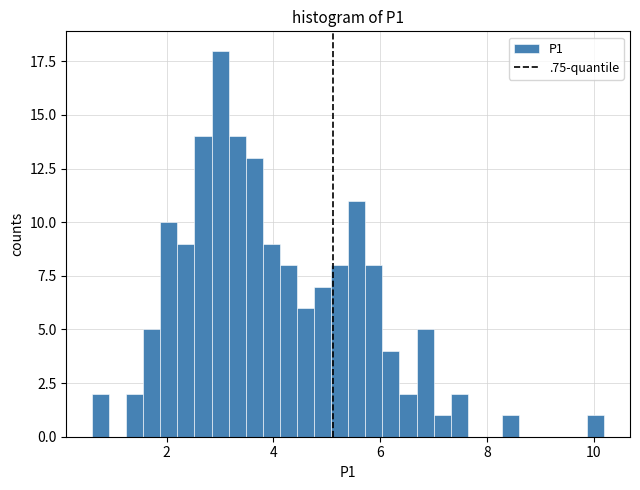

Around what value on the x-axis is the tallest bar? Give the approximate position of its centre, as read against the axis.

3.0